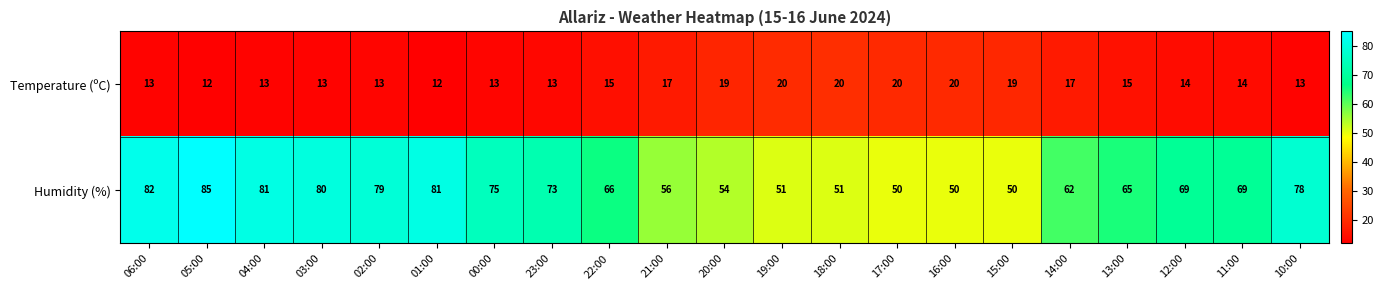

Which series has the largest total across all categories?

Humidity (%)